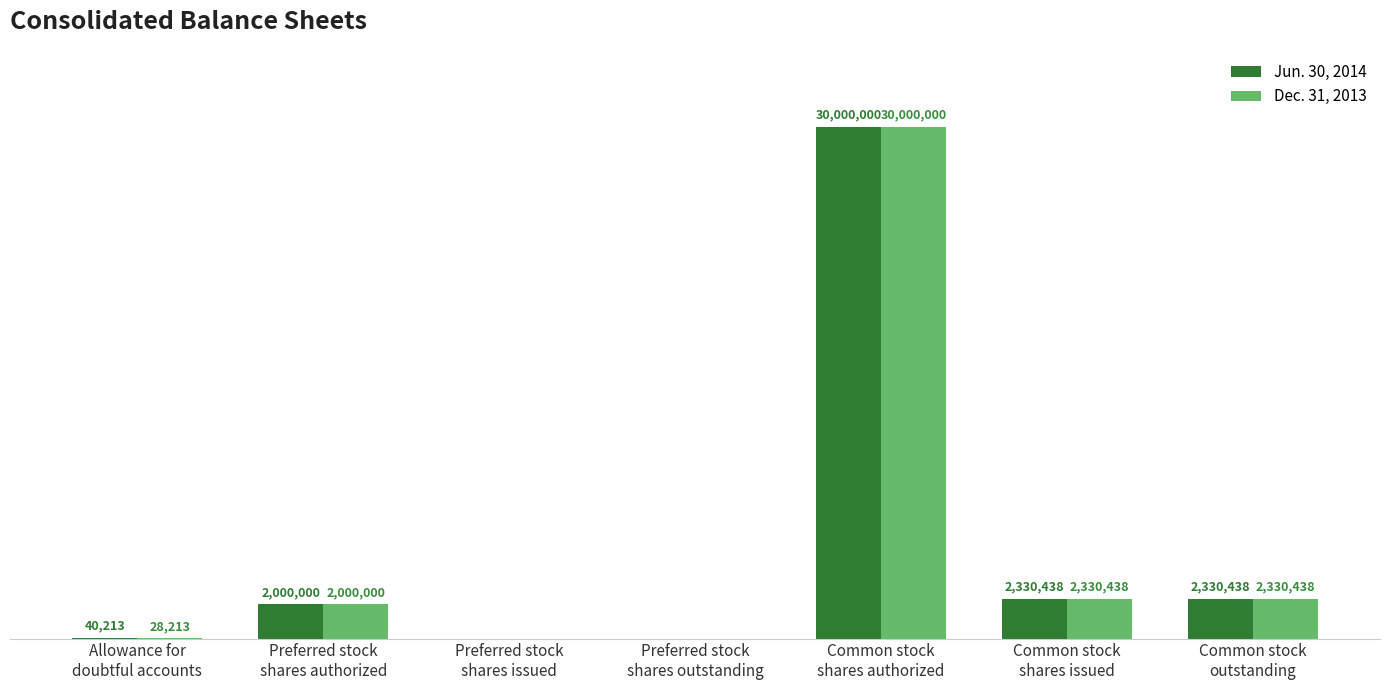

Is it true that Dec. 31, 2013 equals 3228952 at Preferred stock
shares authorized?

False